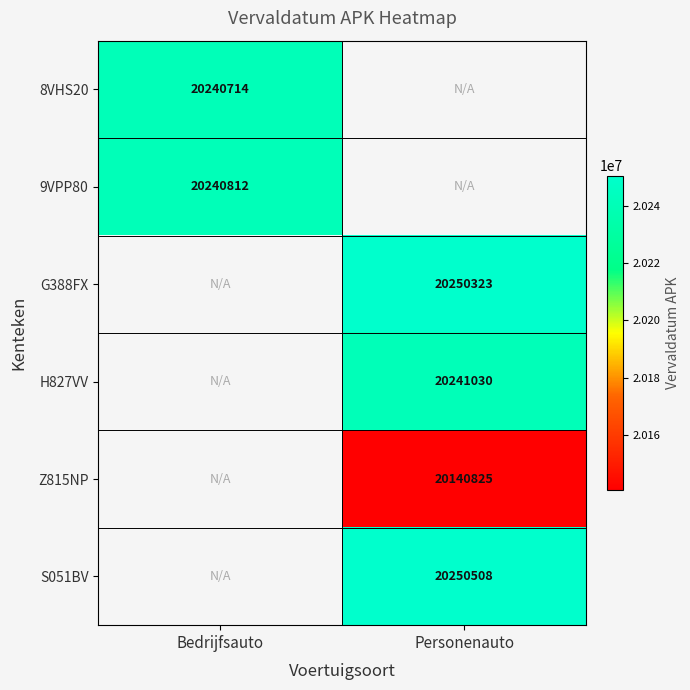

Is the value of 8VHS20 at Bedrijfsauto greater than the value of H827VV at Personenauto?

No